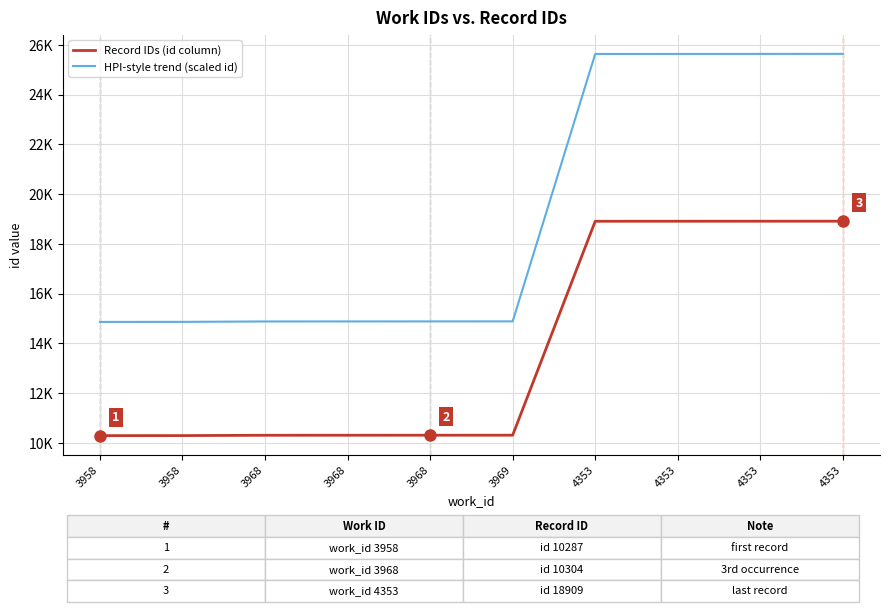

Does the chart display data point markers on the line(s)?

No